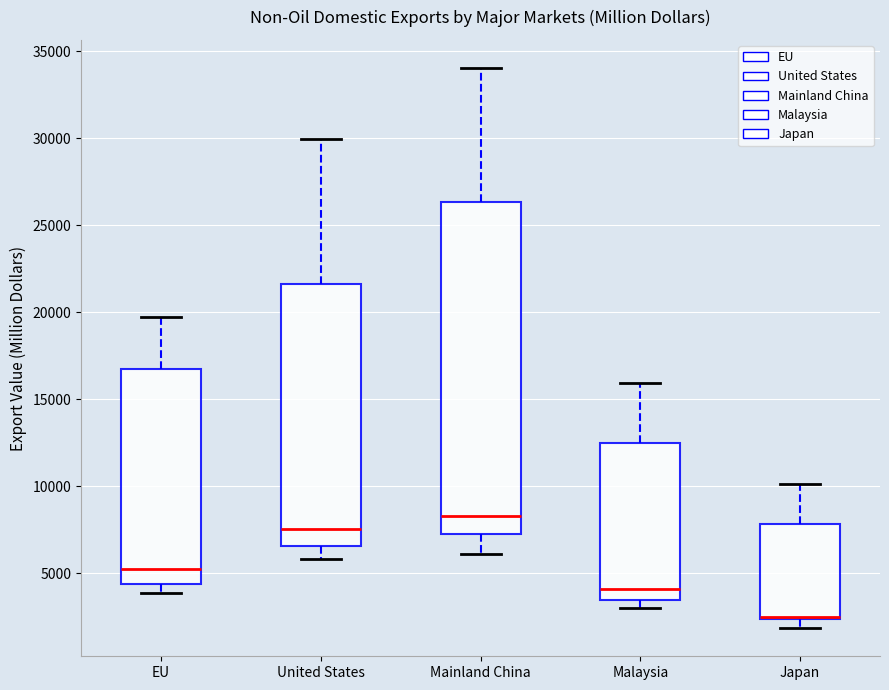

Reading left to right, transcribe this box plot: for each box, give where its median line is, the range the box spans, and where its two whiskers end, as read against the y-axis. The values are not printed on the chart, so give them approximately, as read against the axis.

EU: median 5000, box 4500 to 17000, whiskers 4000 to 19500
United States: median 7500, box 6500 to 21500, whiskers 6000 to 30000
Mainland China: median 8500, box 7000 to 26500, whiskers 6000 to 34000
Malaysia: median 4000, box 3500 to 12500, whiskers 3000 to 16000
Japan: median 2500 (drawn on the box's lower edge), box 2500 to 8000, whiskers 2000 to 10000